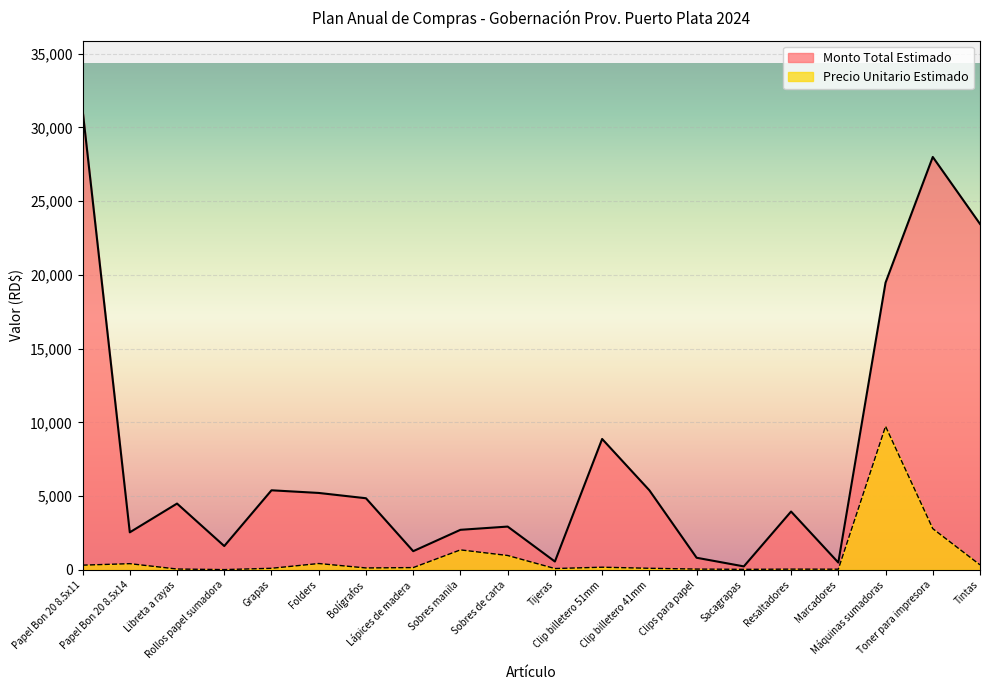

At which label is Monto Total Estimado closest to 15720?

Máquinas sumadoras